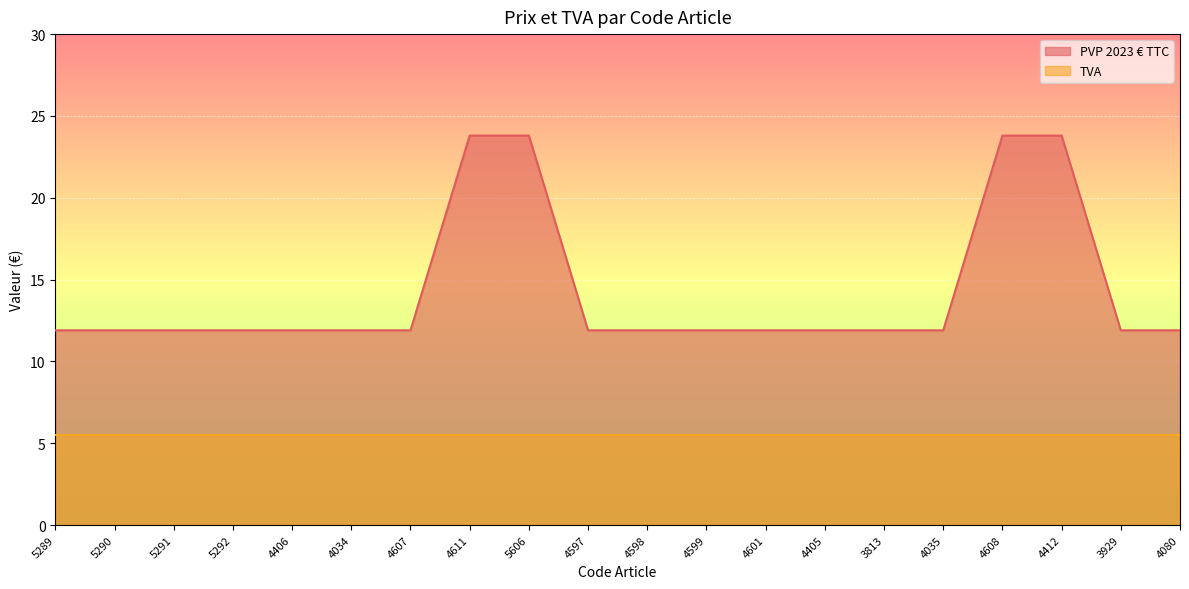

Rank the categories by value from highest to lowest.

4611, 5606, 4608, 4412, 5289, 5290, 5291, 5292, 4406, 4034, 4607, 4597, 4598, 4599, 4601, 4405, 3813, 4035, 3929, 4080